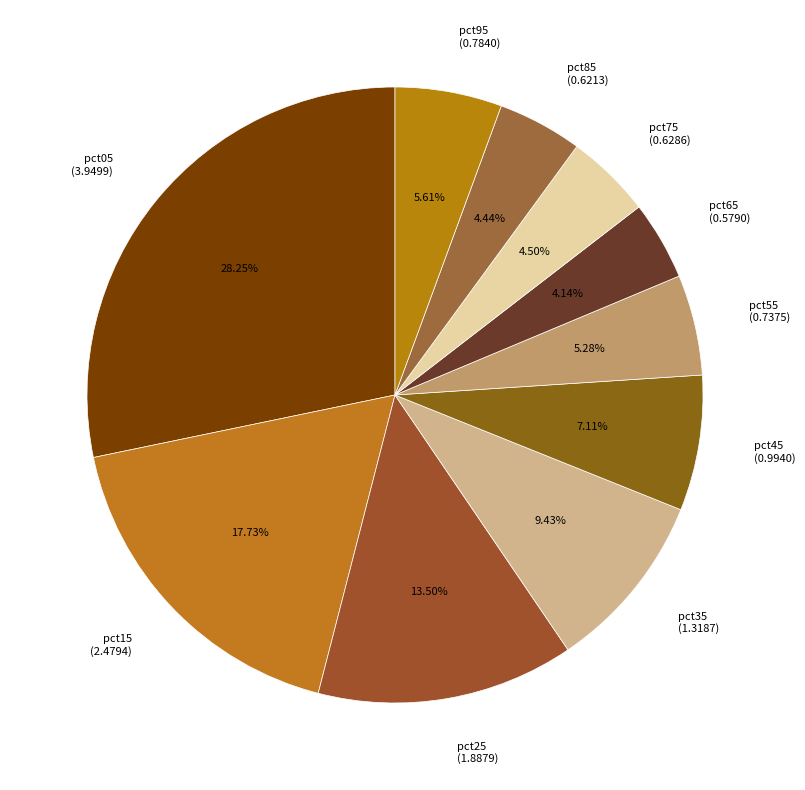

Is the sum of pct25 and pct85 greater than half?

No